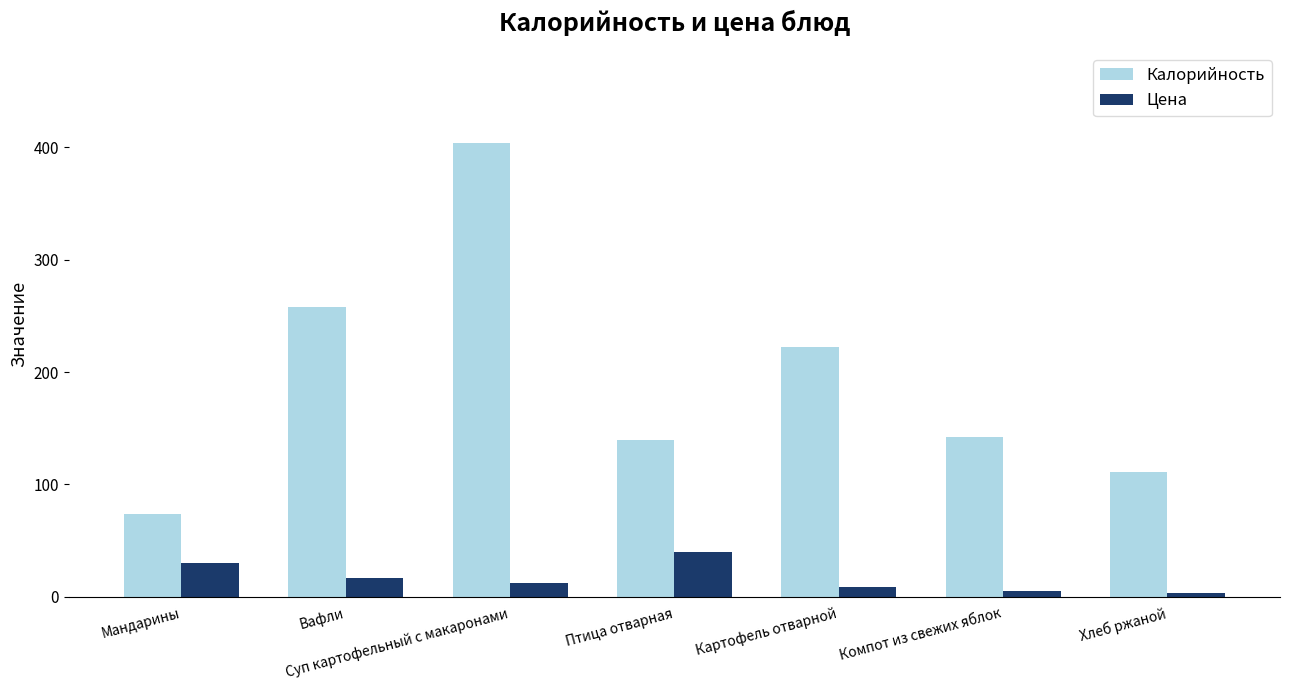

What is the spread (max minus min) of values at Компот из свежих яблок?

137.0